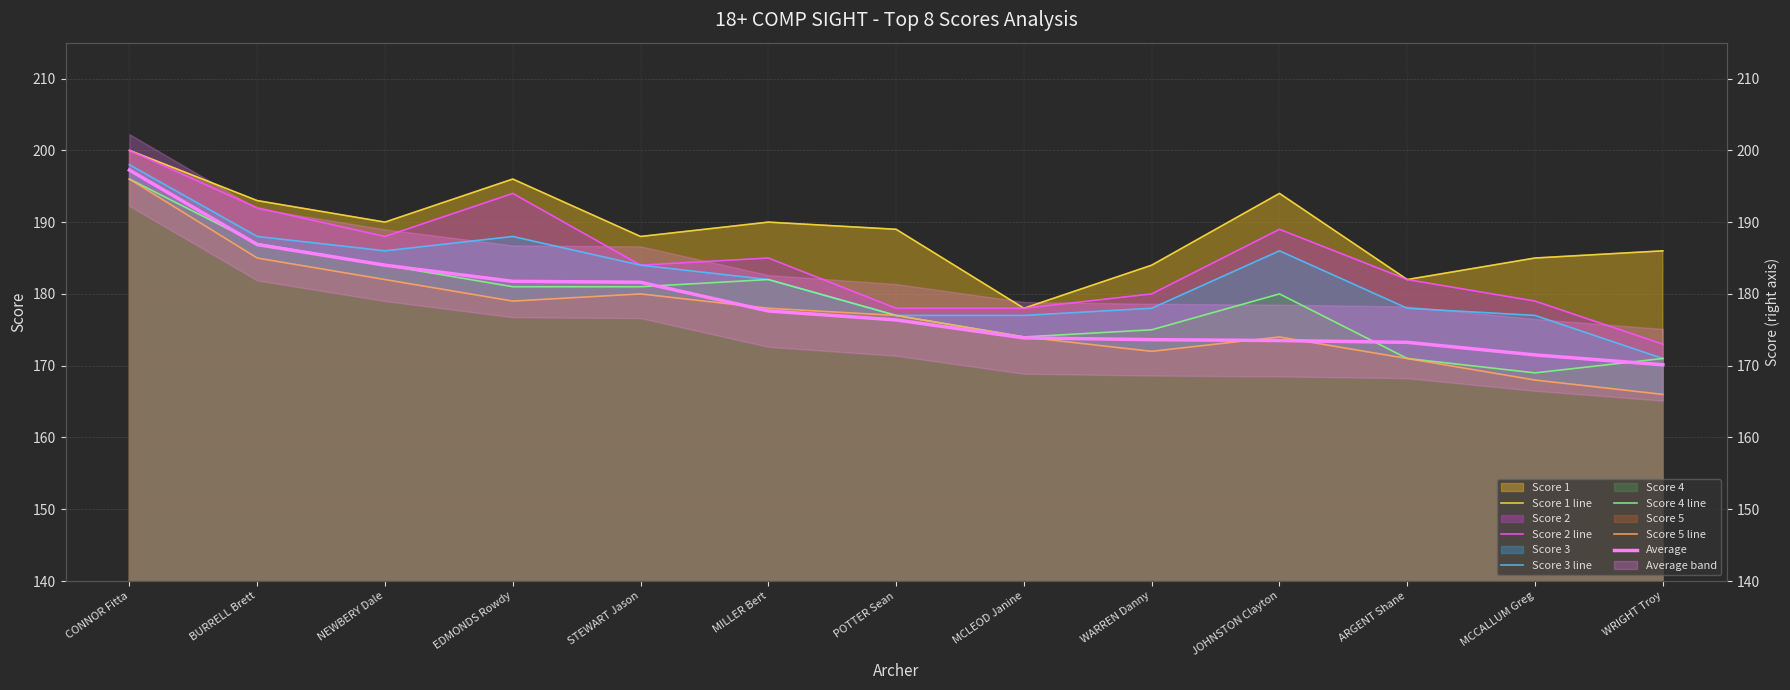

Reading left to right, what are all the values shown in this chart?

Score 1 line: 200.0	193.0	190.0	196.0	188.0	190.0	189.0	178.0	184.0	194.0	182.0	185.0	186.0
Score 2 line: 200.0	192.0	188.0	194.0	184.0	185.0	178.0	178.0	180.0	189.0	182.0	179.0	173.0
Score 3 line: 198.0	188.0	186.0	188.0	184.0	182.0	177.0	177.0	178.0	186.0	178.0	177.0	171.0
Score 4 line: 196.0	187.0	184.0	181.0	181.0	182.0	177.0	174.0	175.0	180.0	171.0	169.0	171.0
Score 5 line: 196.0	185.0	182.0	179.0	180.0	178.0	177.0	174.0	172.0	174.0	171.0	168.0	166.0
Average: 197.2	186.9	184.0	181.8	181.6	177.6	176.4	173.9	173.6	173.5	173.2	171.5	170.1